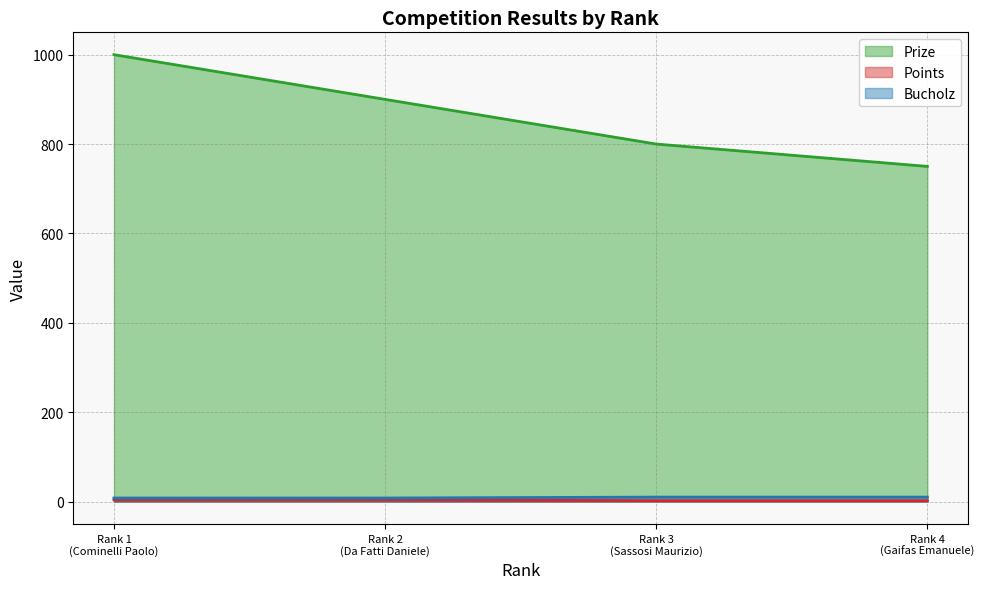

What is the value of the Bucholz point at the 4th from the left?

10